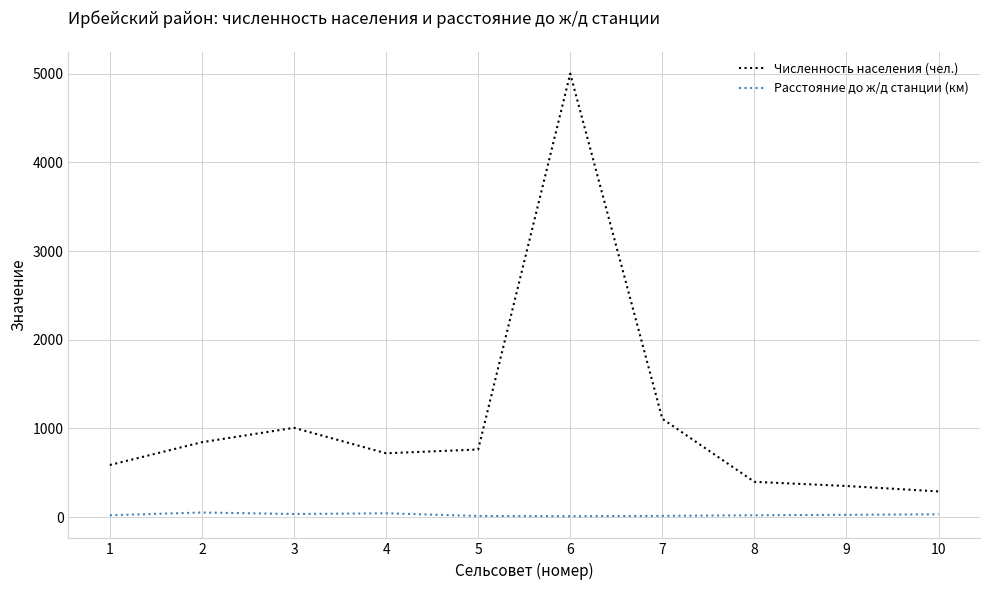

What is the average value of the Расстояние до ж/д станции (км) series?

26